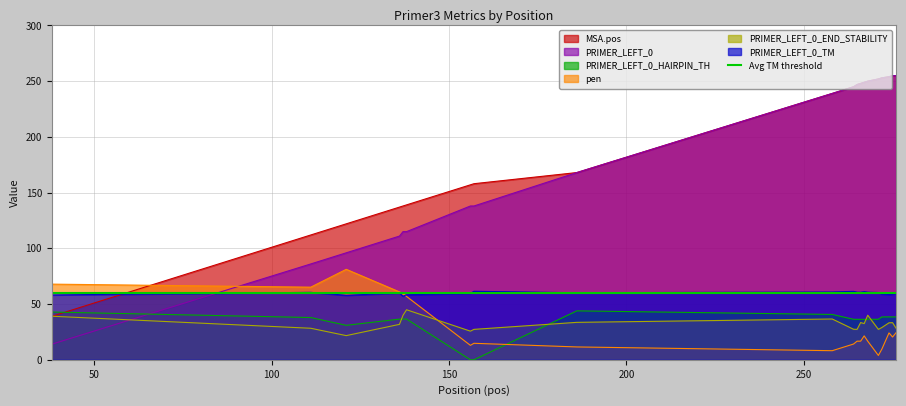

Read the PRIMER_LEFT_0_HAIRPIN_TH value at 275.

38.5